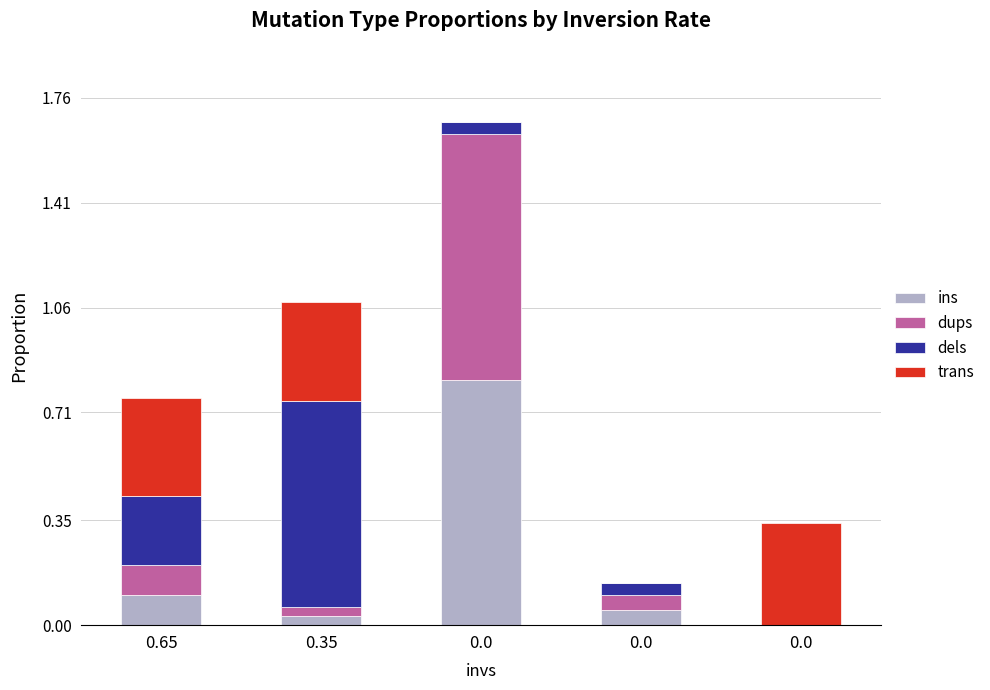

The value of dups at 0.0 is -0.6. True or false?

False